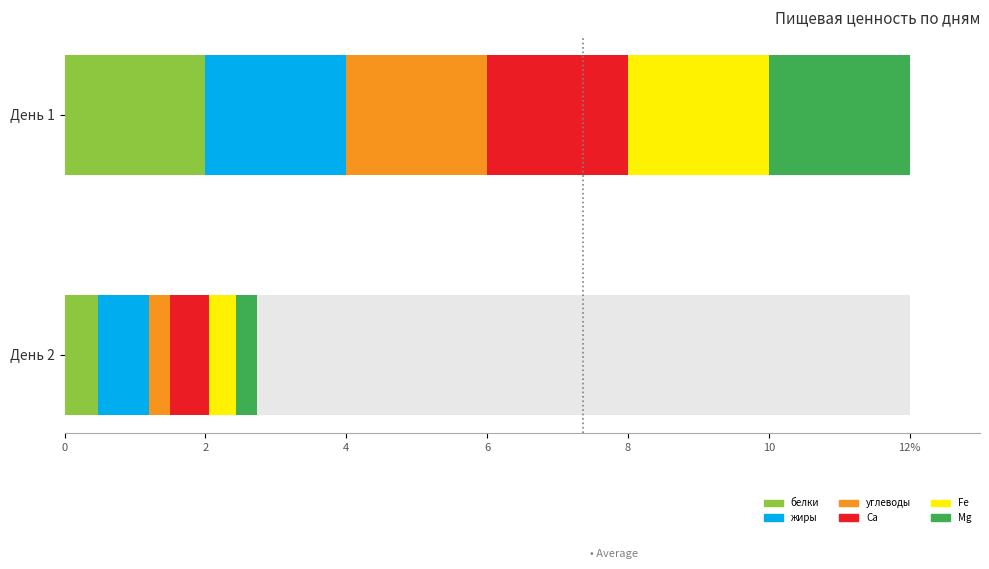

Rank the series by their maximum value, from highest to lowest.

белки, жиры, углеводы, Ca, Fe, Mg